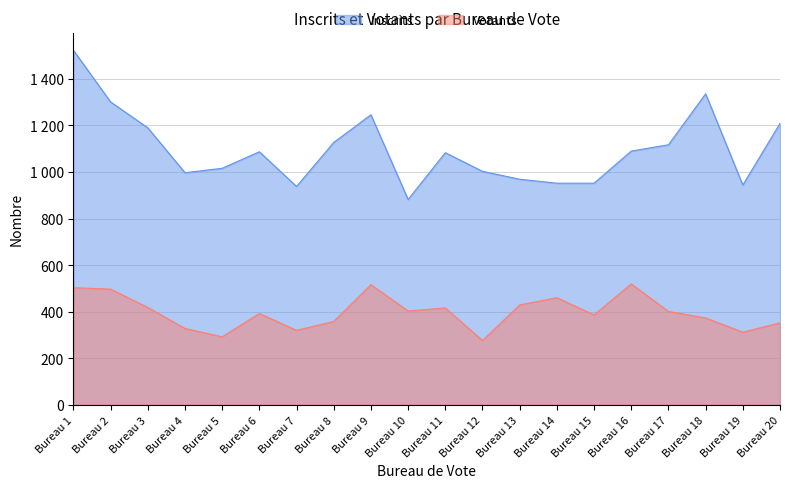

What is the difference between the Votants values at Bureau 7 and Bureau 4?

8